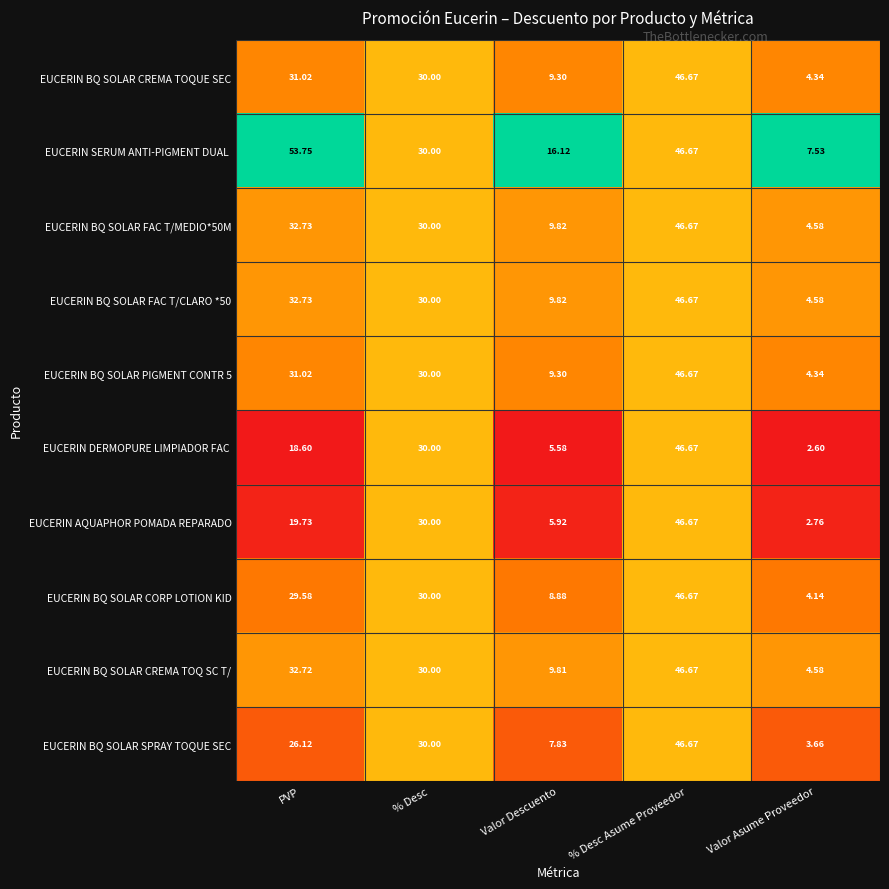

How many distinct data groups are displayed?

10